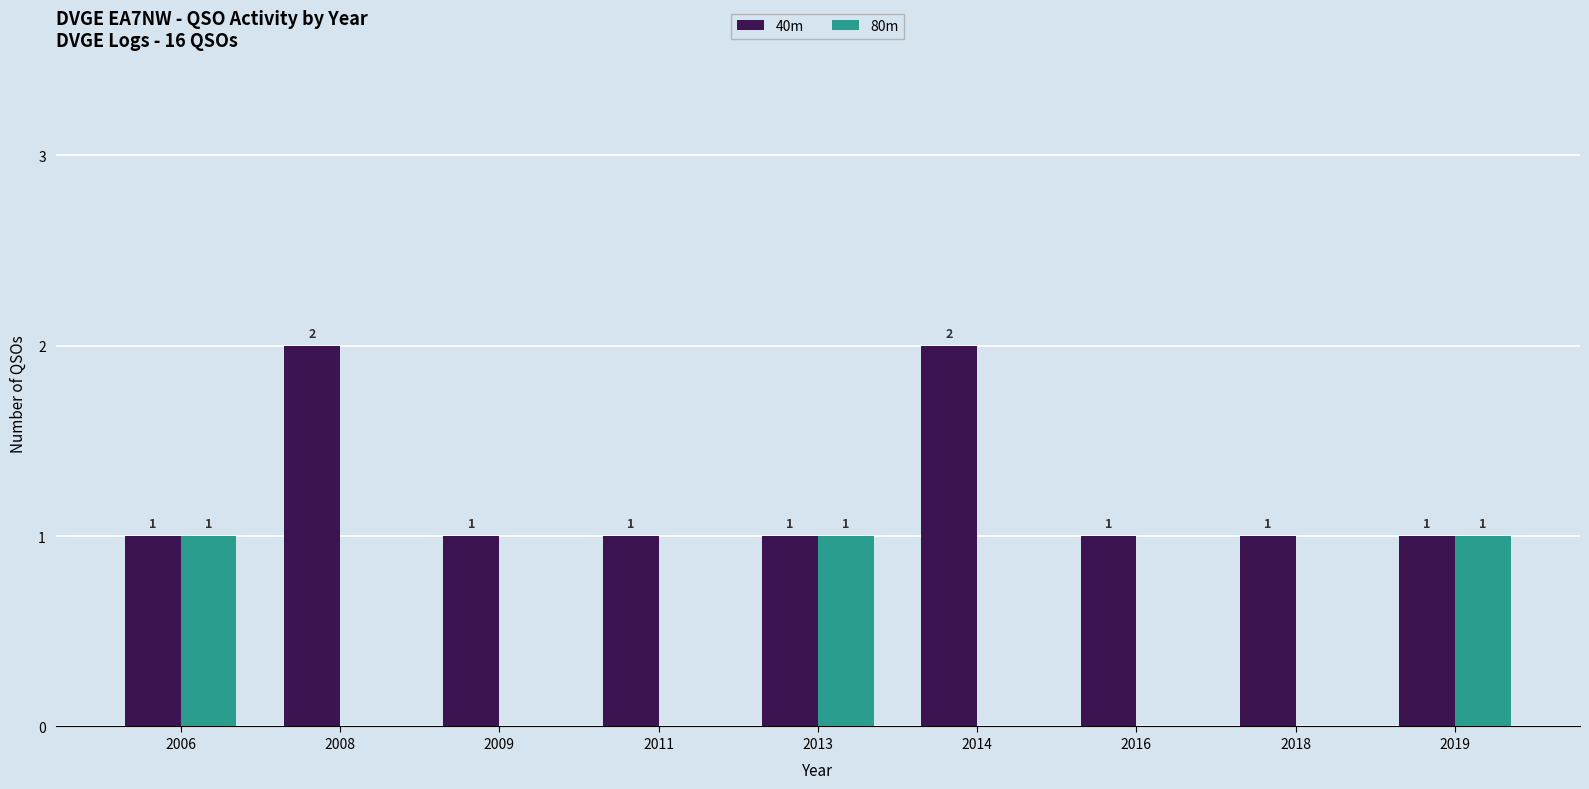

What is the sum of all 80m values?

3